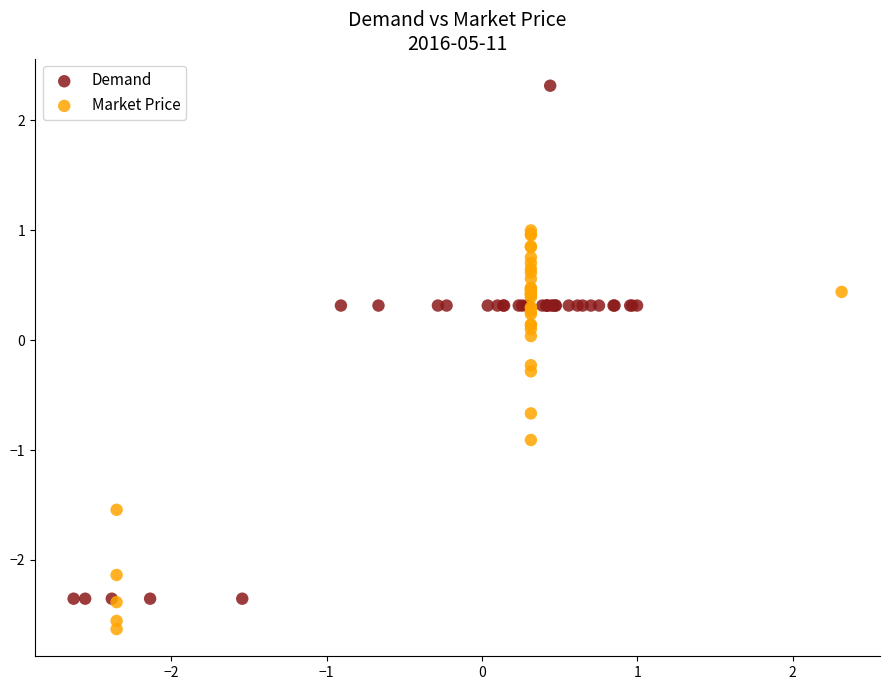

Which series has the largest Y range (max minus min)?

Demand